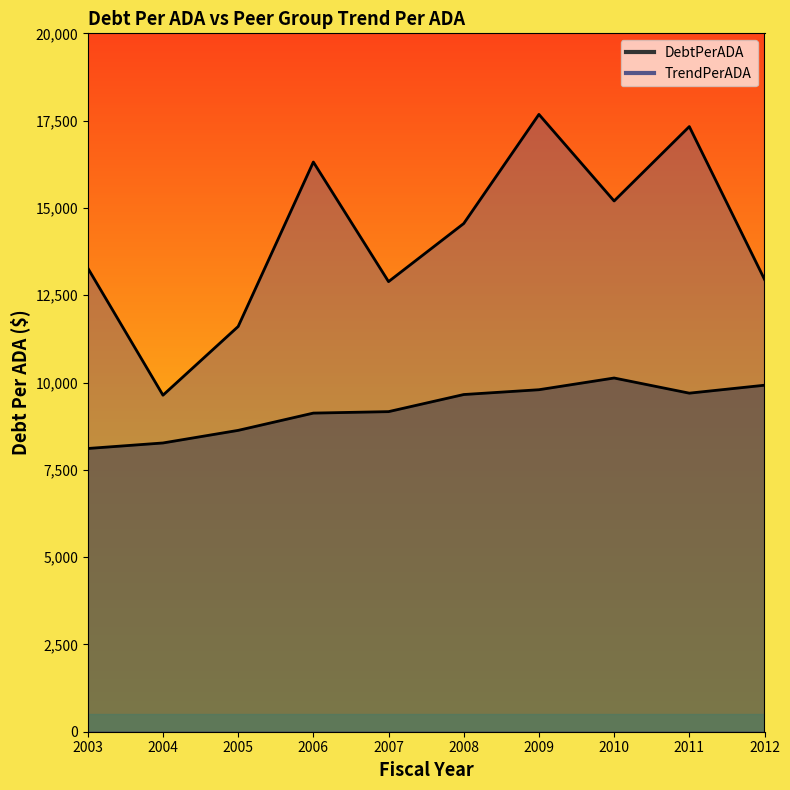

True or false: DebtPerADA and TrendPerADA intersect in this chart.

False